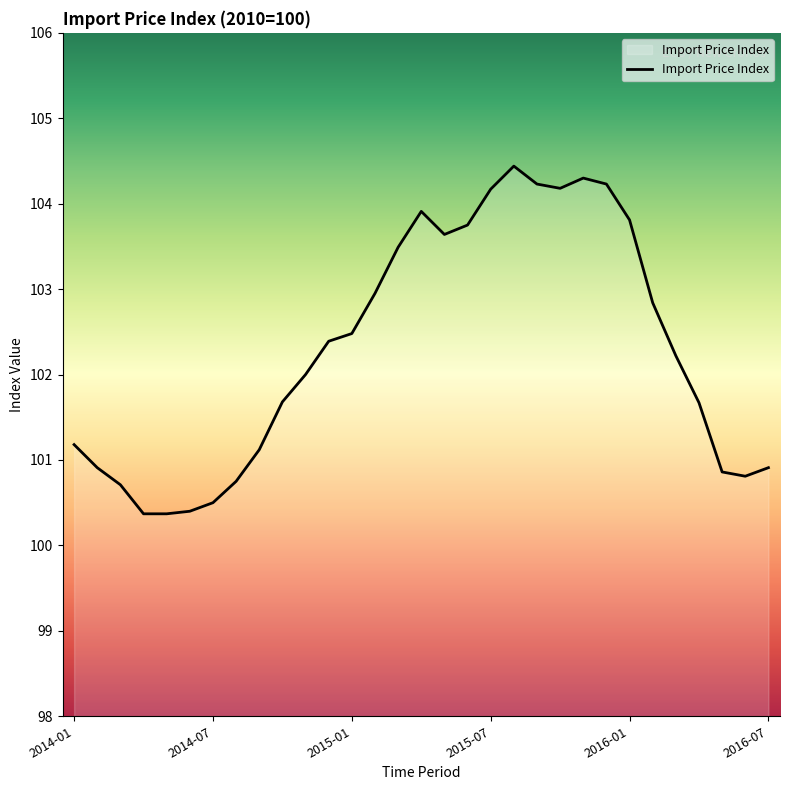

What is the minimum value shown in the chart?

100.4